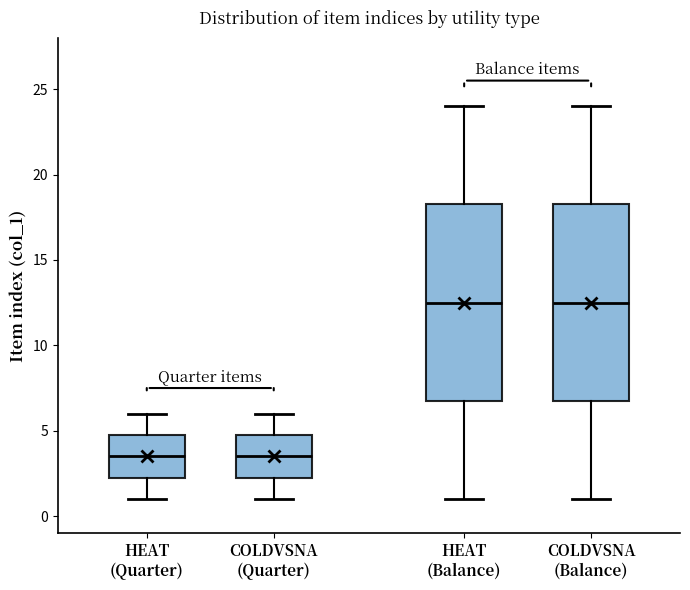

Reading left to right, read every box against the y-axis: the position of its median line, the range the box covers, and the ends of its whiskers. The values are not printed on the chart, so give them approximately, as read against the axis.

HEAT (Quarter): median 3.5, box 2.5 to 5.0, whiskers 1.0 to 6.0
COLDVSNA (Quarter): median 3.5, box 2.5 to 5.0, whiskers 1.0 to 6.0
HEAT (Balance): median 12.5, box 7.0 to 18.5, whiskers 1.0 to 24.0
COLDVSNA (Balance): median 12.5, box 7.0 to 18.5, whiskers 1.0 to 24.0